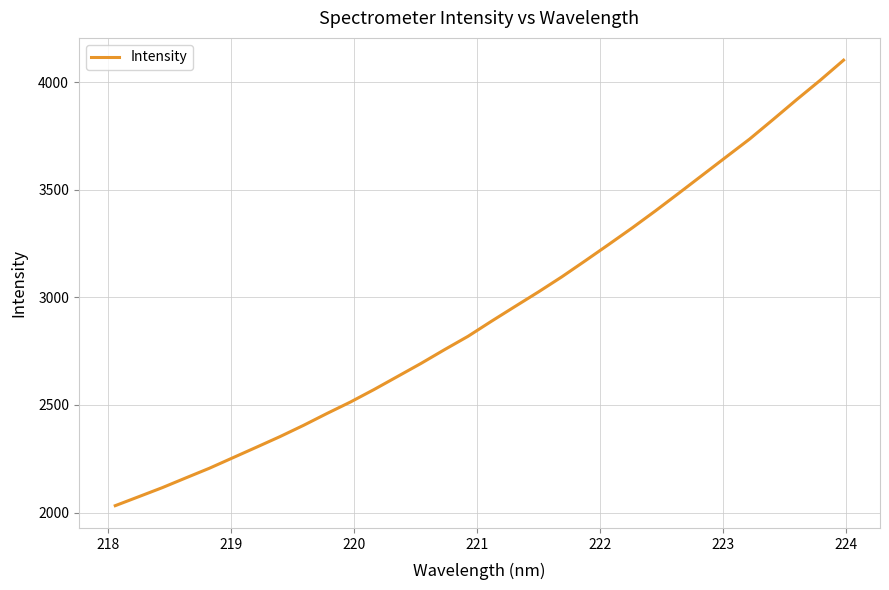

What is the maximum value shown in the chart?

4102.1